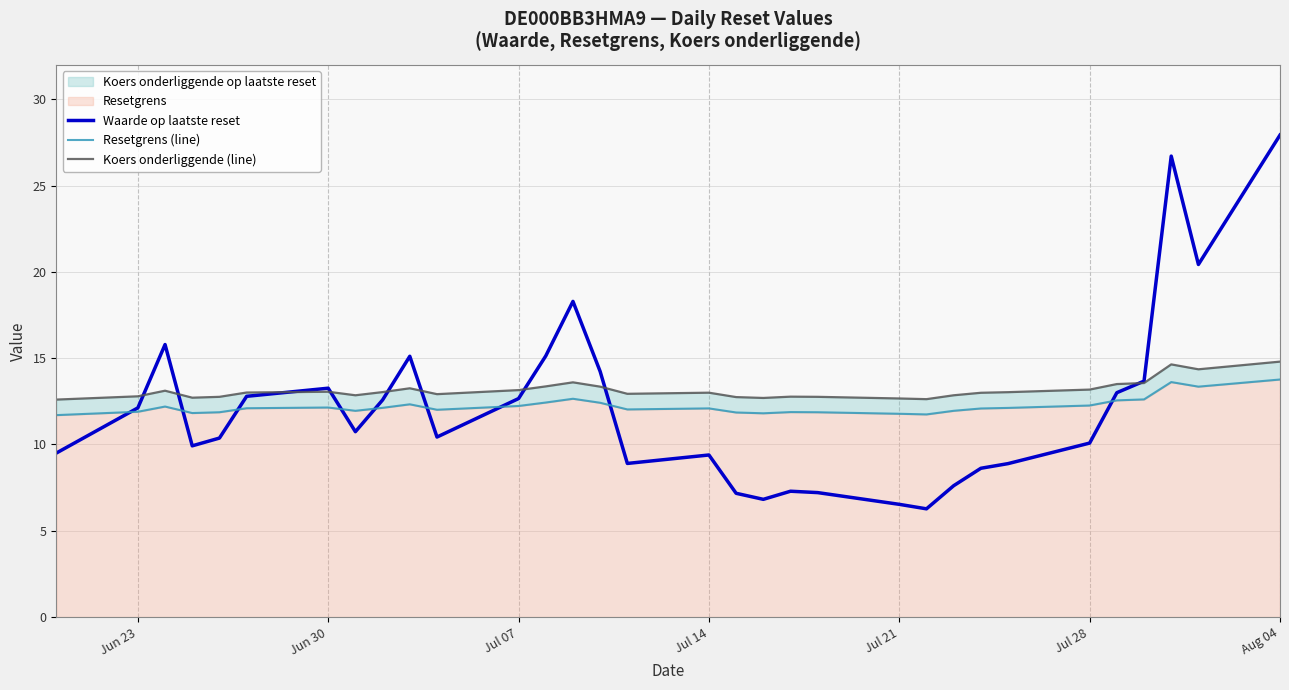

True or false: Waarde op laatste reset has a value of 20.0 at Jun 23.

False